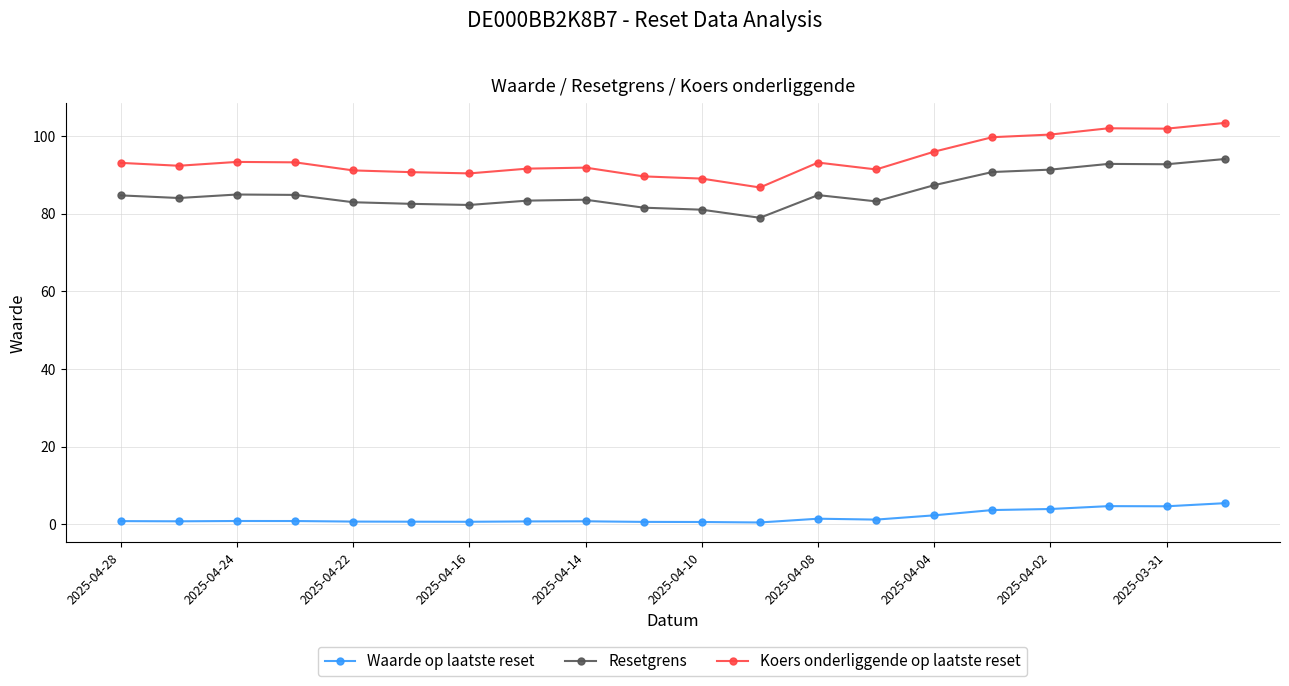

True or false: Resetgrens has more than 1 interior local peaks.

True